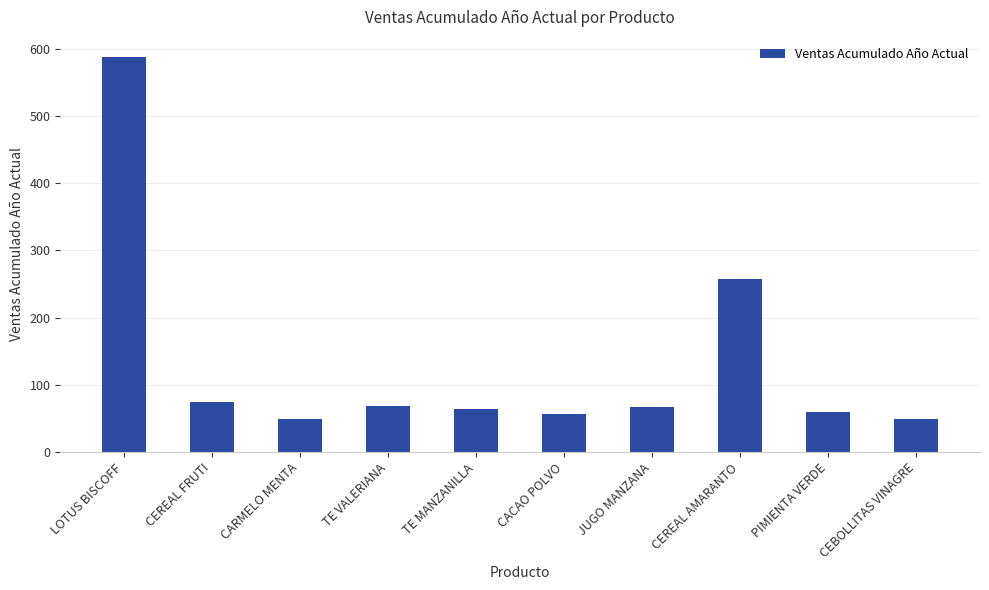

What is the smallest value displayed?

49